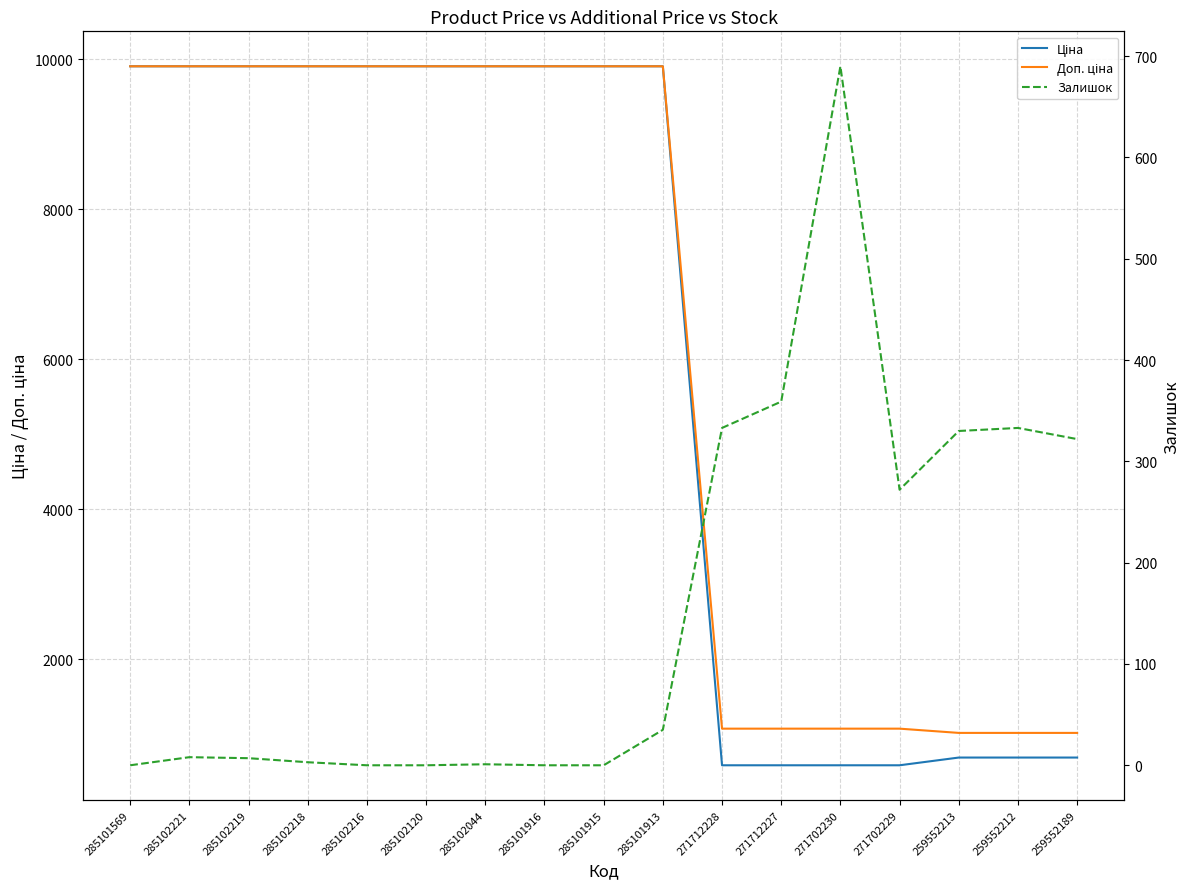

How many lines are shown in the chart?

3